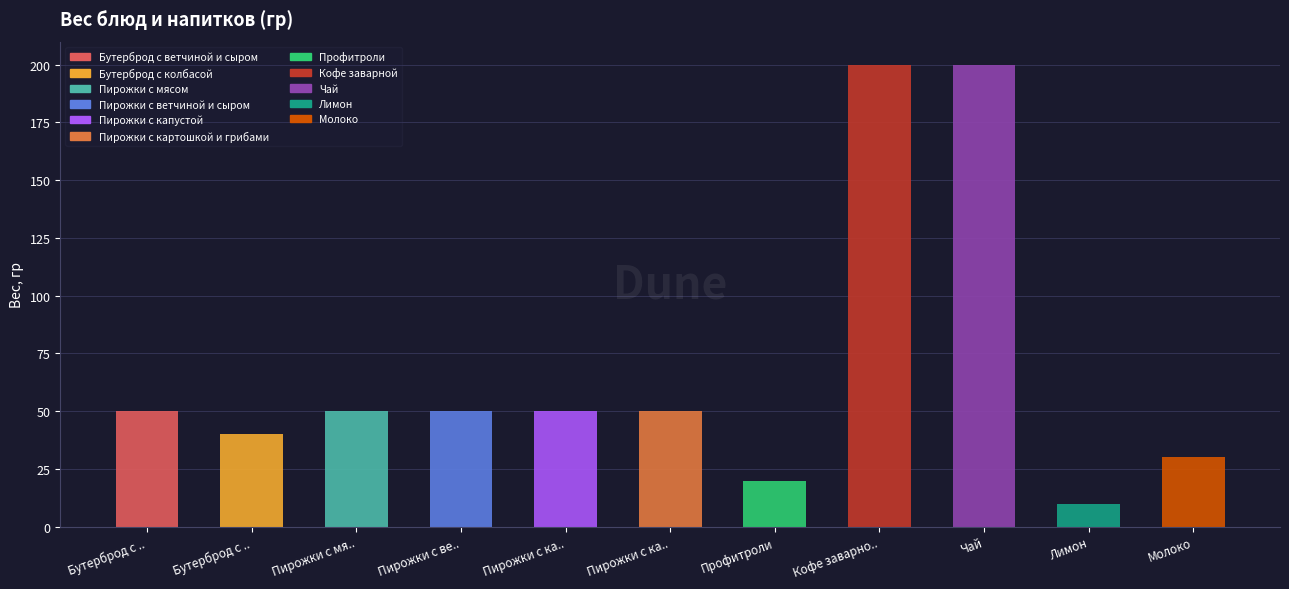

What is the change in value from Пирожки с картошкой и грибами to Чай?

+150